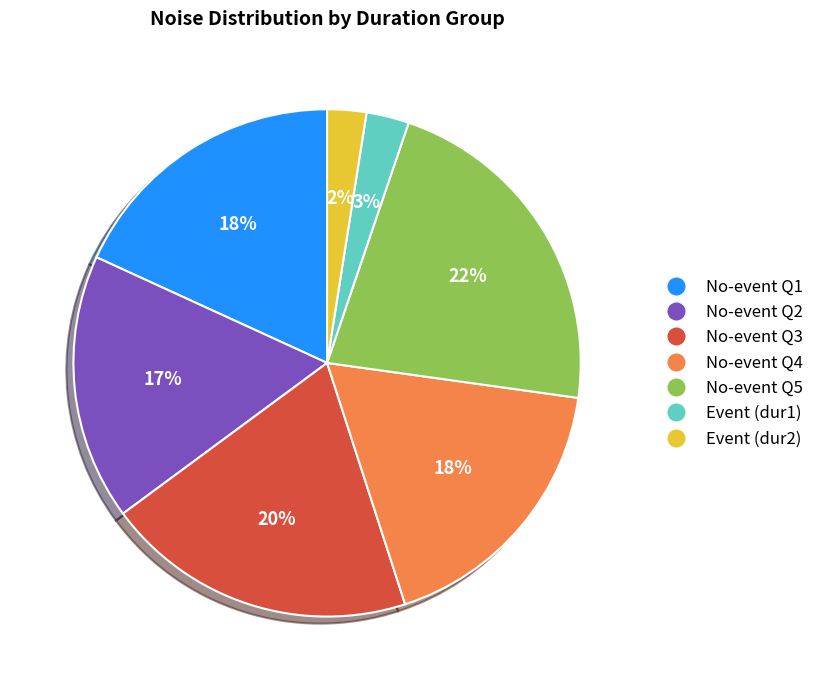

To the nearest percent, what is the average slice percentage?

14%